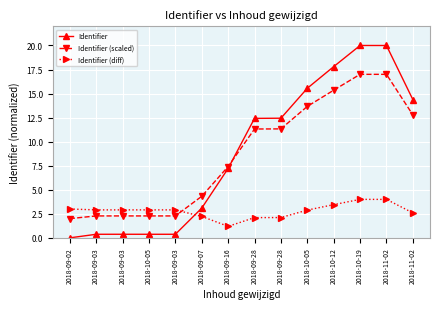

Reading left to right, what are all the values shown in this chart?

Identifier: 2018-09-02=0.0	2018-09-03=0.4	2018-09-03=0.4	2018-10-05=0.4	2018-09-03=0.4	2018-09-07=3.1	2018-09-16=7.2	2018-09-28=12.4	2018-09-28=12.4	2018-10-05=15.6	2018-10-12=17.8	2018-10-19=20.0	2018-11-02=20.0	2018-11-02=14.4
Identifier (scaled): 2018-09-02=2.0	2018-09-03=2.3	2018-09-03=2.3	2018-10-05=2.3	2018-09-03=2.3	2018-09-07=4.3	2018-09-16=7.4	2018-09-28=11.3	2018-09-28=11.3	2018-10-05=13.7	2018-10-12=15.4	2018-10-19=17.0	2018-11-02=17.0	2018-11-02=12.8
Identifier (diff): 2018-09-02=3.0	2018-09-03=2.9	2018-09-03=2.9	2018-10-05=2.9	2018-09-03=2.9	2018-09-07=2.2	2018-09-16=1.2	2018-09-28=2.1	2018-09-28=2.1	2018-10-05=2.9	2018-10-12=3.5	2018-10-19=4.0	2018-11-02=4.0	2018-11-02=2.6